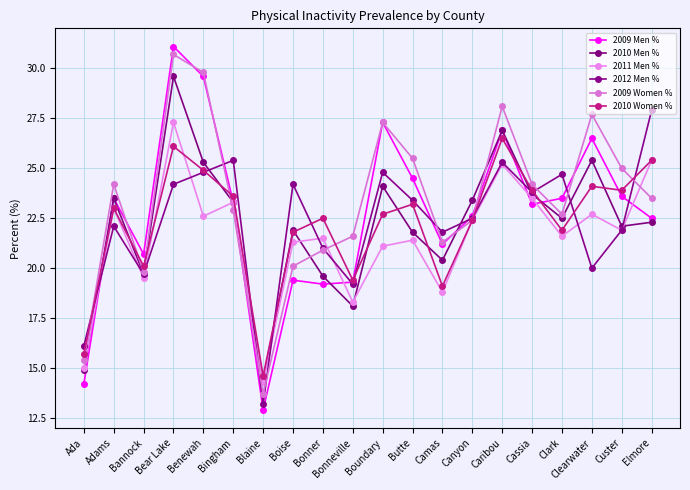

What is the average value of the 2011 Men % series?

21.5